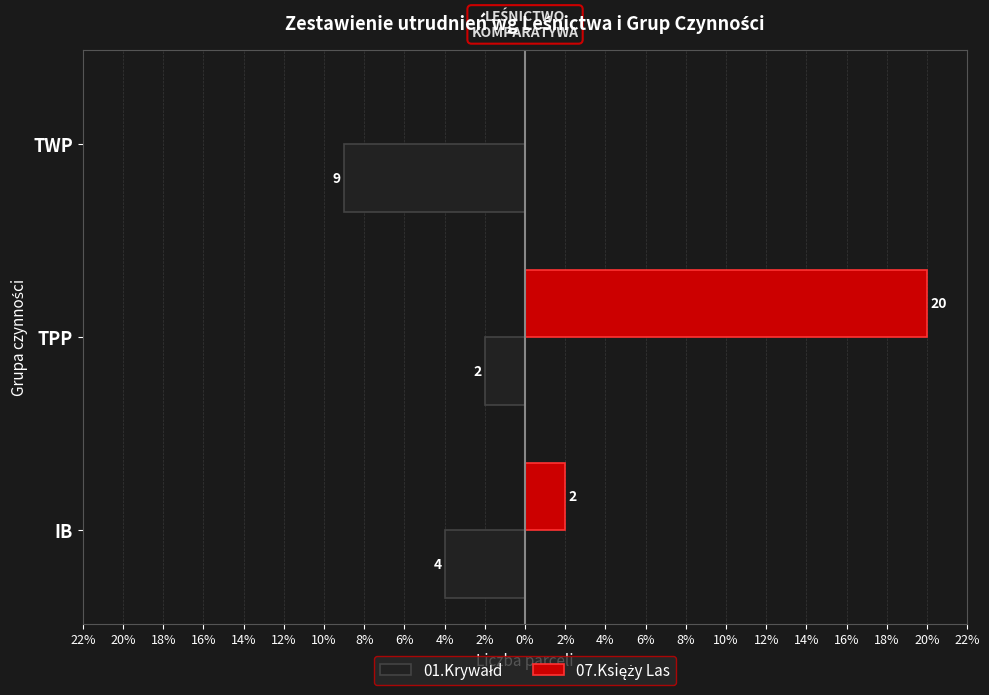

What are all the series names shown in the legend?

01.Krywałd, 07.Księży Las